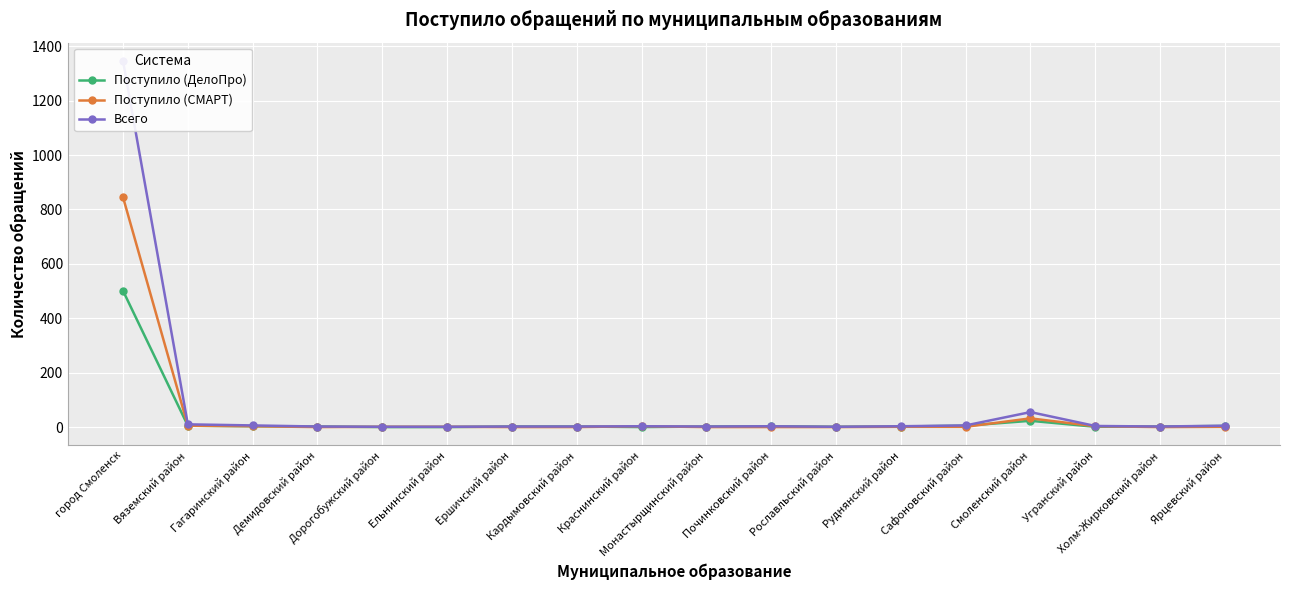

True or false: Поступило (ДелоПро) has a value of 2 at Кардымовский район.

True